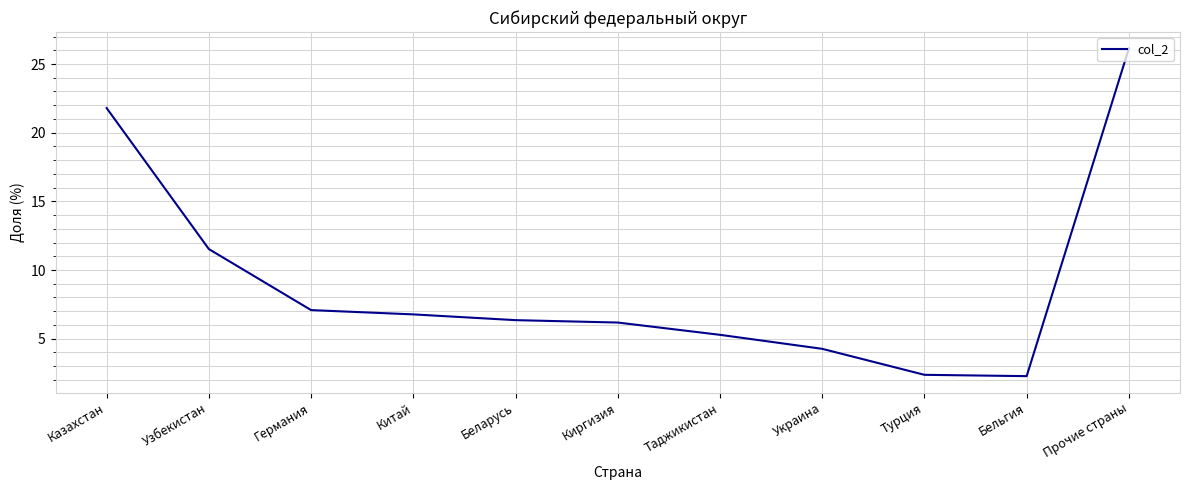

What is the difference between the maximum and second lowest values?

23.8